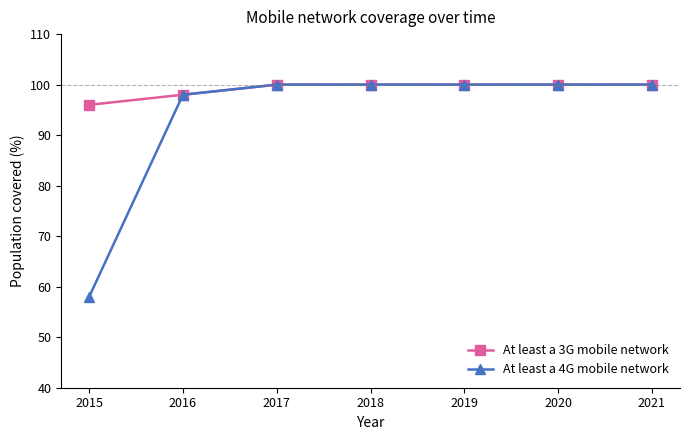

Rank the series by their average value, from highest to lowest.

At least a 3G mobile network, At least a 4G mobile network